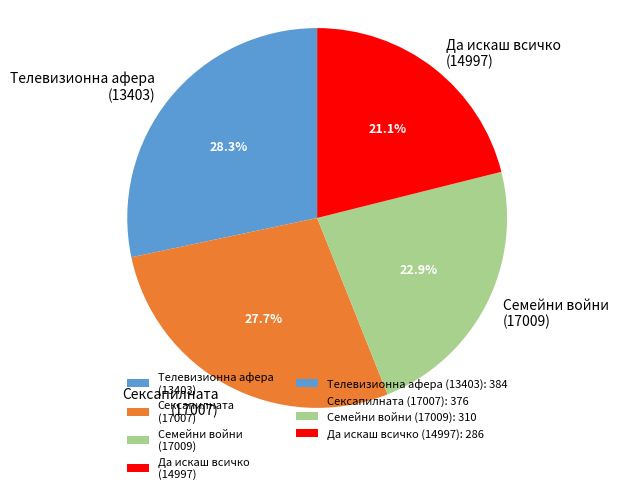

Does any single category account for the majority?

No